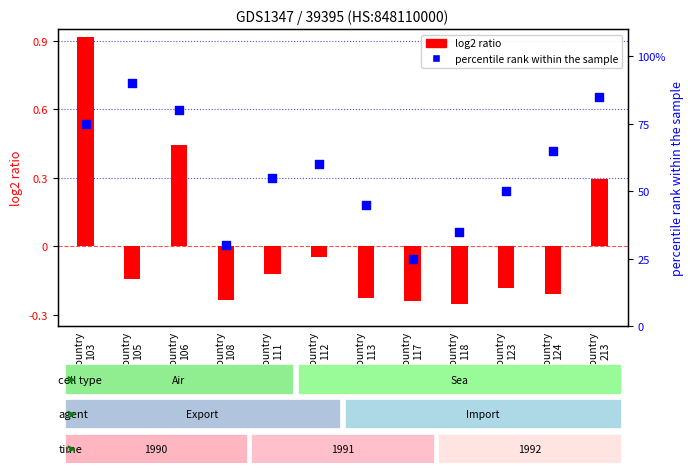

At how many categories does at least one series exceed 76?

3